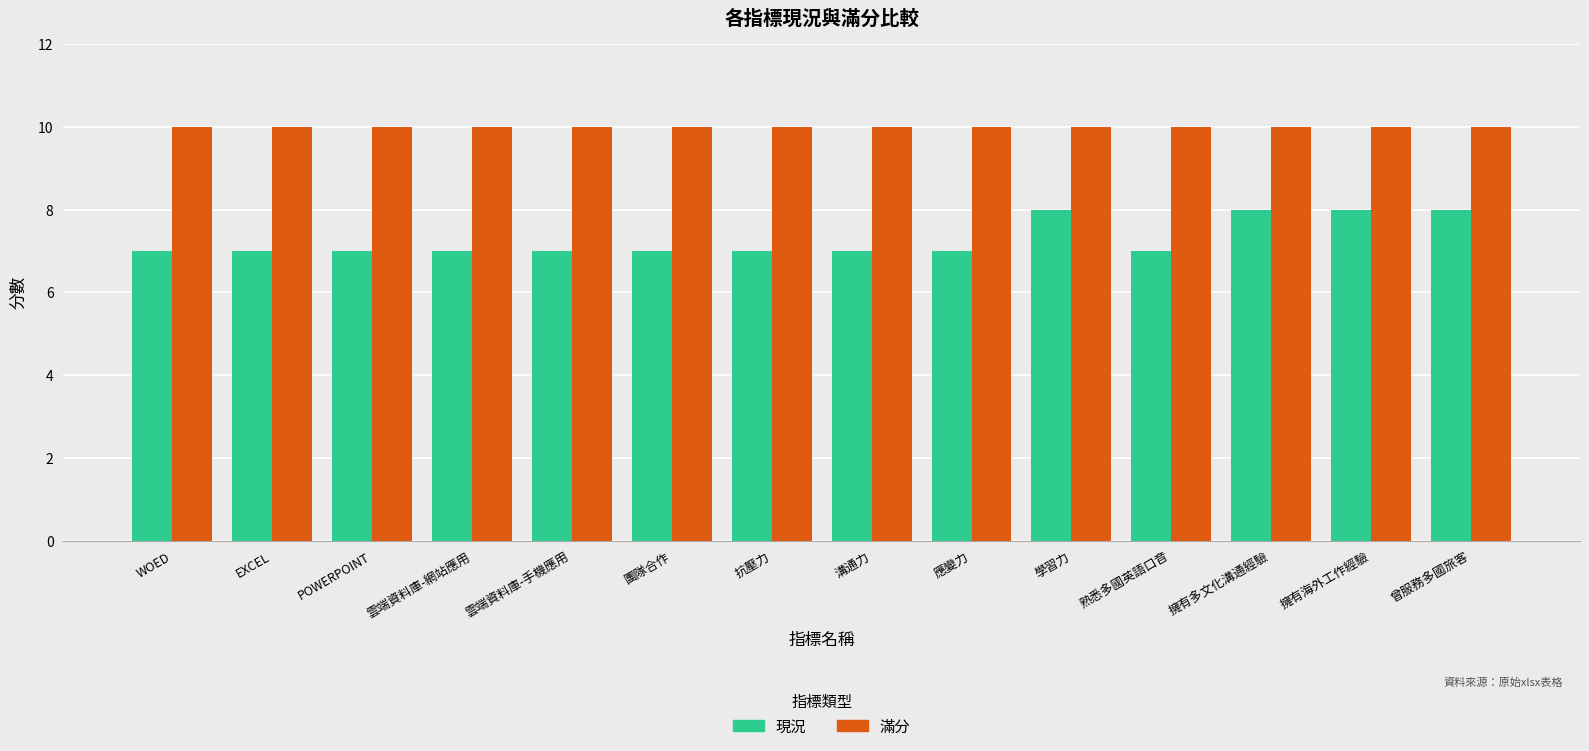

What is the difference between the highest and lowest values at 抗壓力?

3